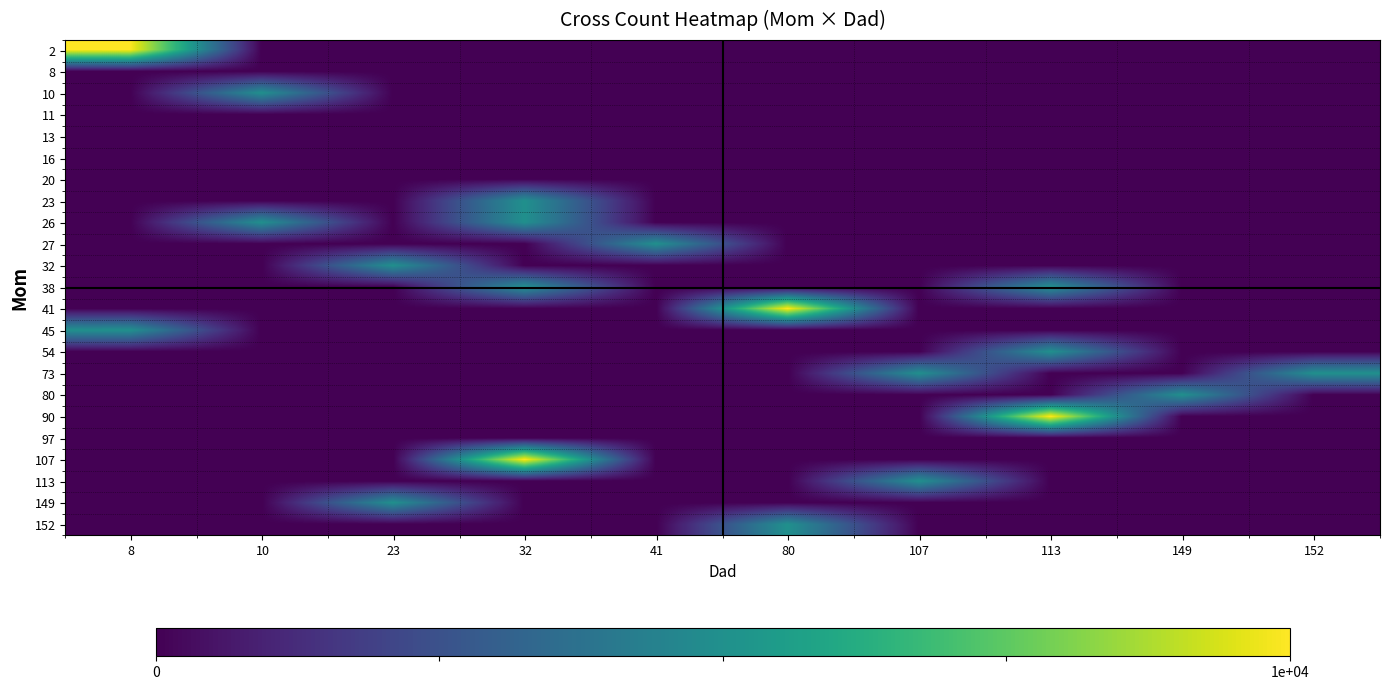

Reading right to left, list all the values displayed in this chart.

2: 152=0	149=0	113=0	107=0	80=0	41=0	32=0	23=0	10=0	8=10000
8: 152=0	149=0	113=0	107=0	80=0	41=0	32=0	23=0	10=0	8=0
10: 152=0	149=0	113=0	107=0	80=0	41=0	32=0	23=0	10=5000	8=0
11: 152=0	149=0	113=0	107=0	80=0	41=0	32=0	23=0	10=0	8=0
13: 152=0	149=0	113=0	107=0	80=0	41=0	32=0	23=0	10=0	8=0
16: 152=0	149=0	113=0	107=0	80=0	41=0	32=0	23=0	10=0	8=0
20: 152=0	149=0	113=0	107=0	80=0	41=0	32=0	23=0	10=0	8=0
23: 152=0	149=0	113=0	107=0	80=0	41=0	32=5000	23=0	10=0	8=0
26: 152=0	149=0	113=0	107=0	80=0	41=0	32=5000	23=0	10=5000	8=0
27: 152=0	149=0	113=0	107=0	80=0	41=5000	32=0	23=0	10=0	8=0
32: 152=0	149=0	113=0	107=0	80=0	41=0	32=0	23=5000	10=0	8=0
38: 152=0	149=0	113=5000	107=0	80=0	41=0	32=5000	23=0	10=0	8=0
41: 152=0	149=0	113=0	107=0	80=10000	41=0	32=0	23=0	10=0	8=0
45: 152=0	149=0	113=0	107=0	80=0	41=0	32=0	23=0	10=0	8=5000
54: 152=0	149=0	113=5000	107=0	80=0	41=0	32=0	23=0	10=0	8=0
73: 152=5000	149=0	113=0	107=5000	80=0	41=0	32=0	23=0	10=0	8=0
80: 152=0	149=5000	113=0	107=0	80=0	41=0	32=0	23=0	10=0	8=0
90: 152=0	149=0	113=10000	107=0	80=0	41=0	32=0	23=0	10=0	8=0
97: 152=0	149=0	113=0	107=0	80=0	41=0	32=0	23=0	10=0	8=0
107: 152=0	149=0	113=0	107=0	80=0	41=0	32=10000	23=0	10=0	8=0
113: 152=0	149=0	113=0	107=5000	80=0	41=0	32=0	23=0	10=0	8=0
149: 152=0	149=0	113=0	107=0	80=0	41=0	32=0	23=5000	10=0	8=0
152: 152=0	149=0	113=0	107=0	80=5000	41=0	32=0	23=0	10=0	8=0